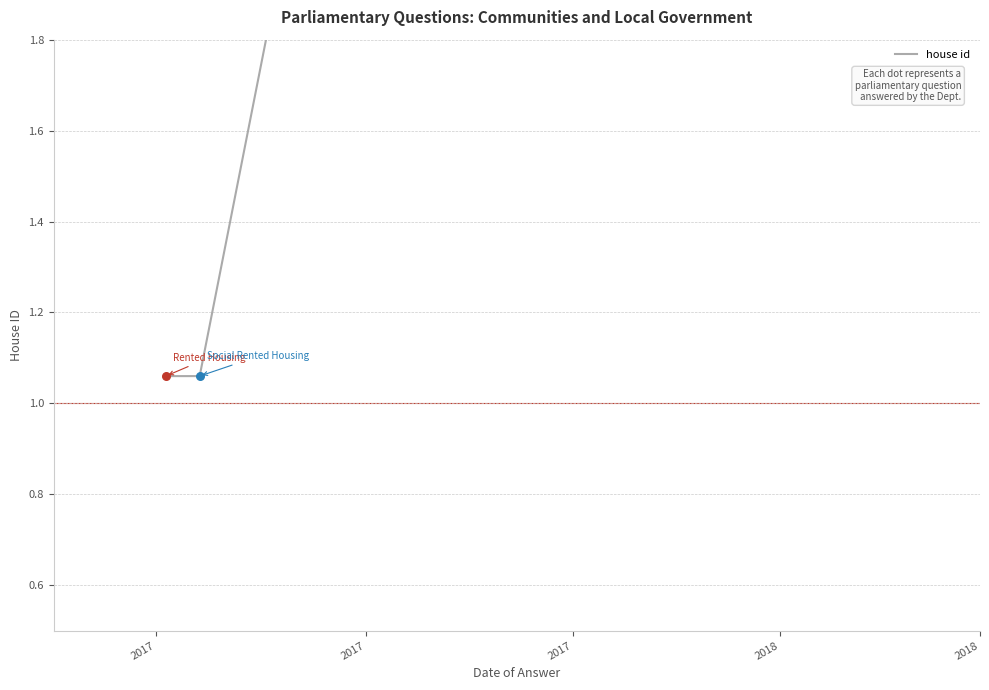

Which has a higher value, 2018 or 2017?

2018